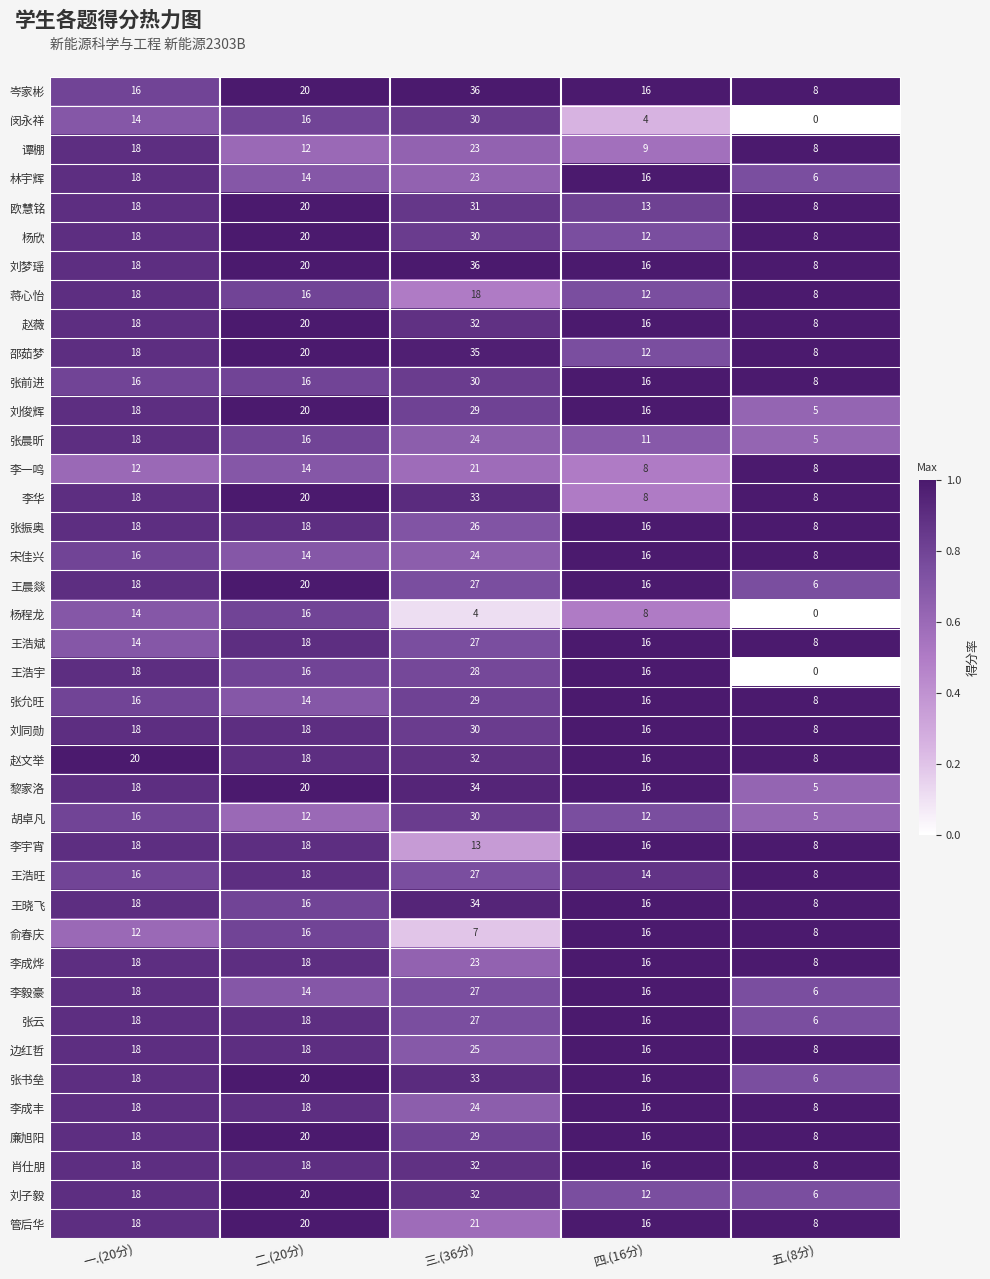

Which series has the largest range (max minus min)?

闵永祥